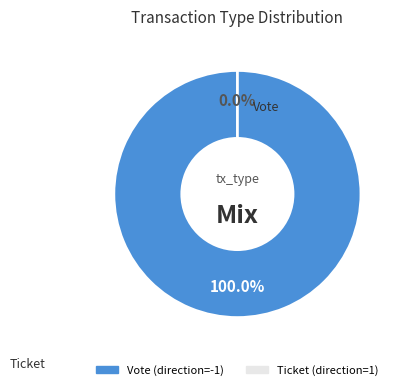

To the nearest percent, what is the combined percentage of Ticket and Vote?

100%